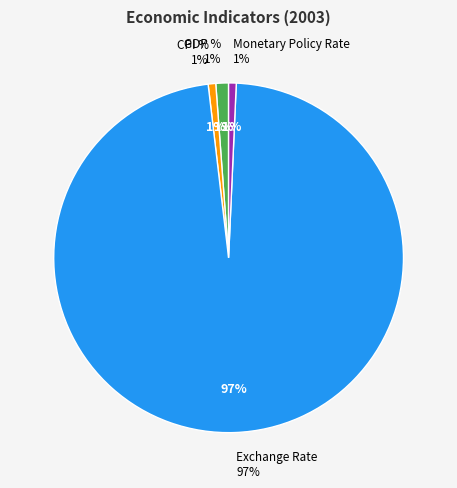

Between GDP % and Exchange Rate, which is larger?

Exchange Rate